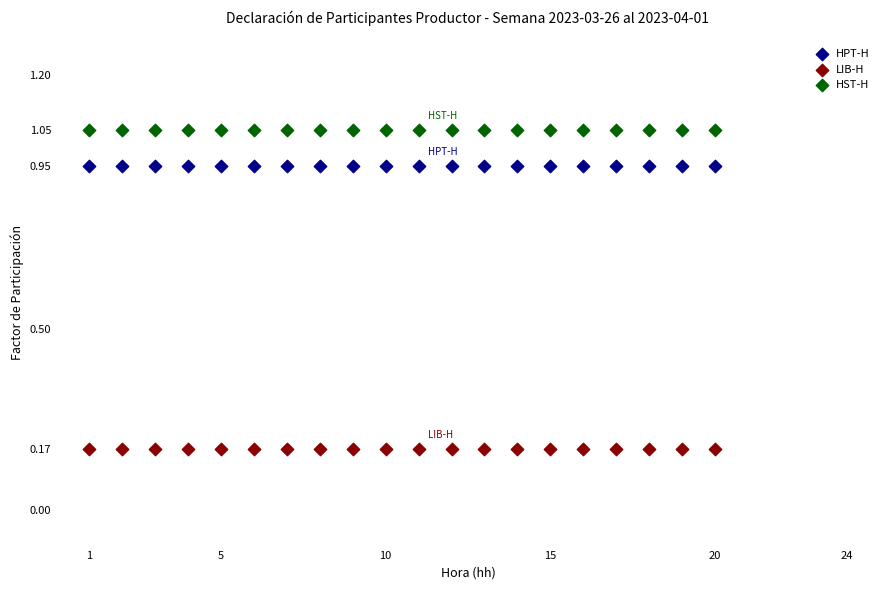

Which series contains the lowest Y value?

LIB-H